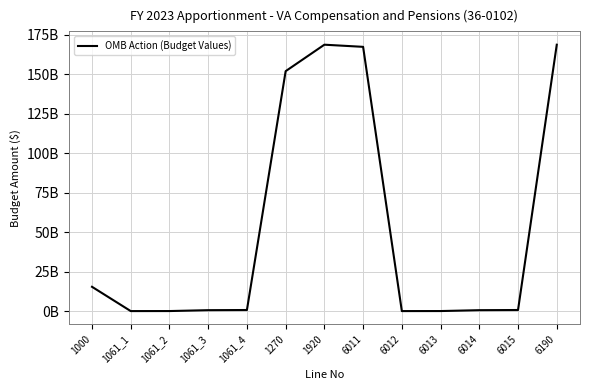

Rank the categories by value from lowest to highest.

1061_1, 6012, 1061_2, 6013, 1061_3, 6014, 1061_4, 6015, 1000, 1270, 6011, 1920, 6190